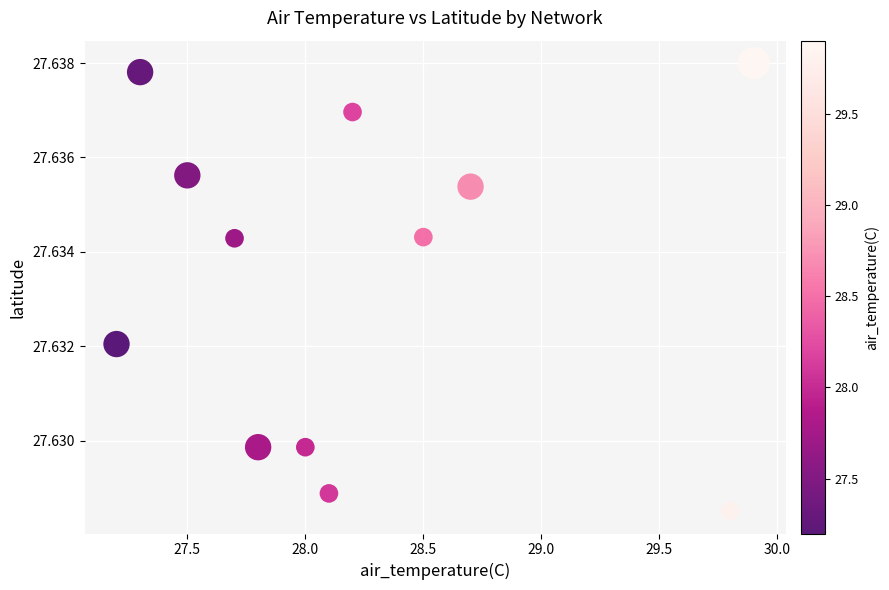

What is the average X value?

28.2